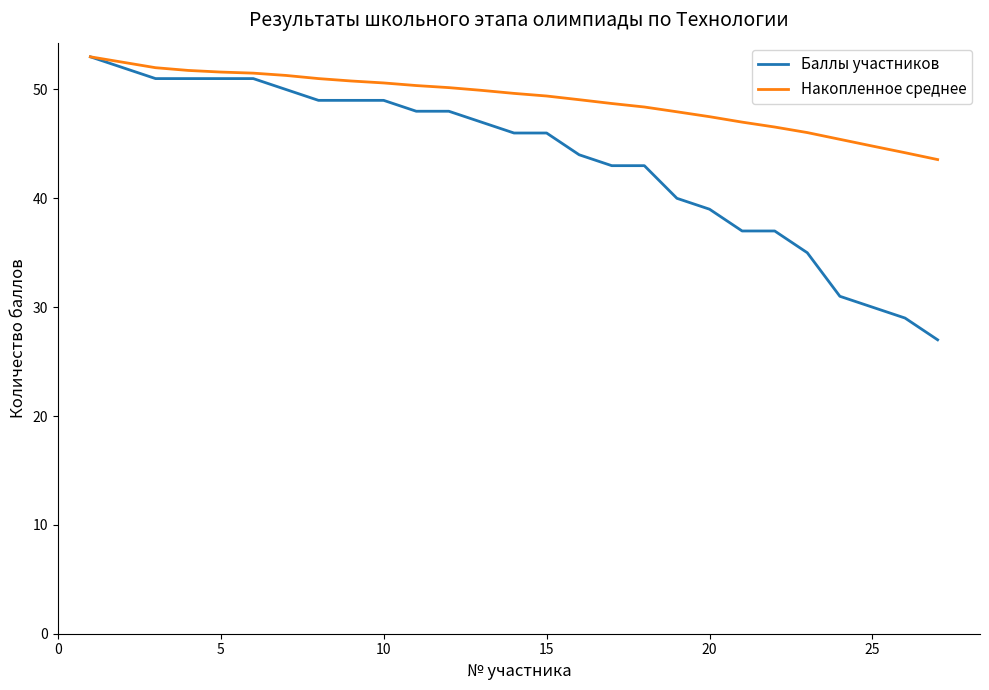

Which series has the largest total across all categories?

Накопленное среднее